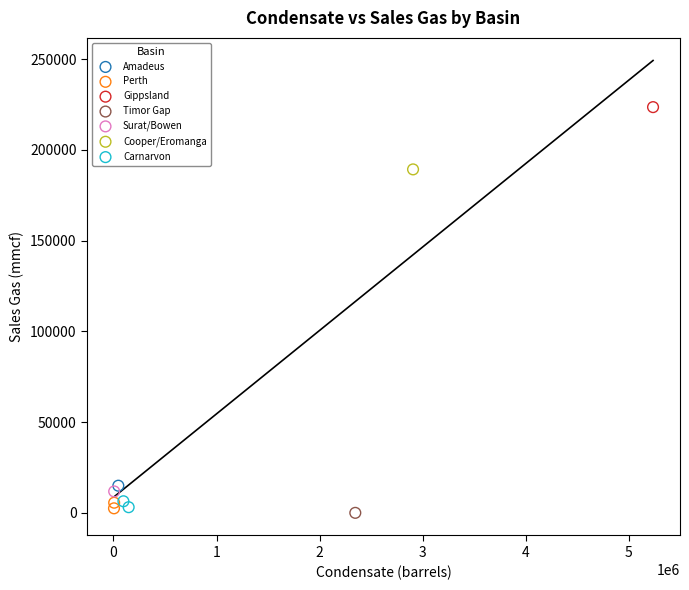

What are all the series names shown in the legend?

Perth, Timor Gap, Carnarvon, Gippsland, Amadeus, Cooper/Eromanga, Surat/Bowen